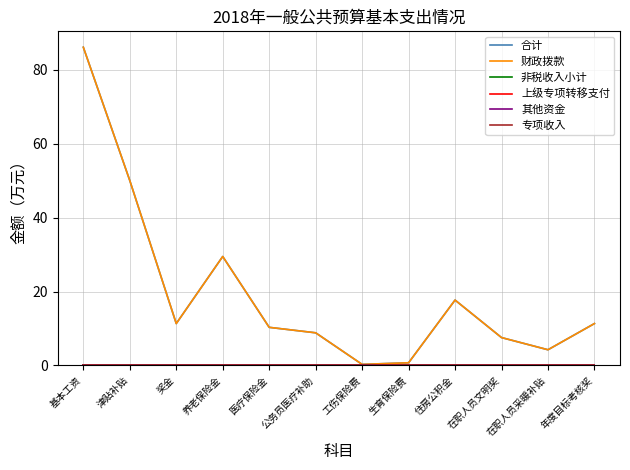

How many lines are shown in the chart?

6